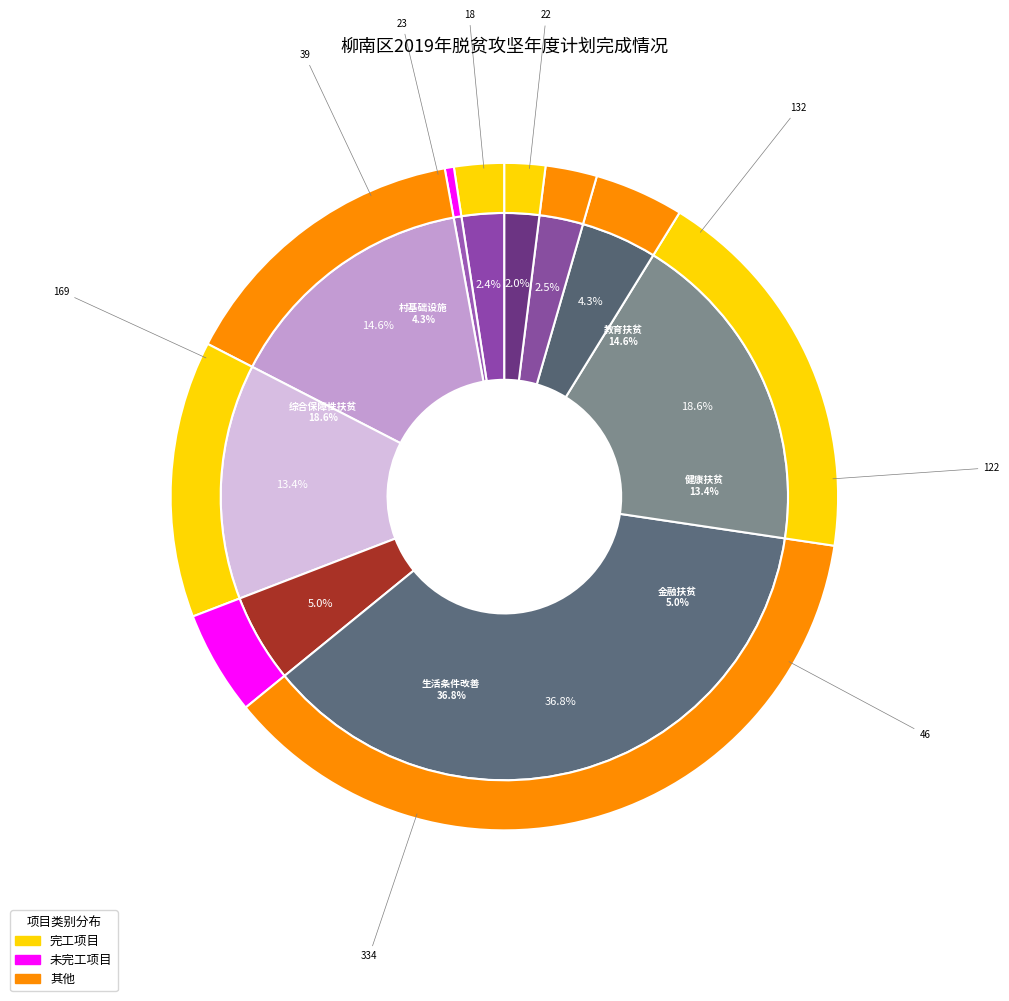

To the nearest percent, what is the average slice percentage?

10%